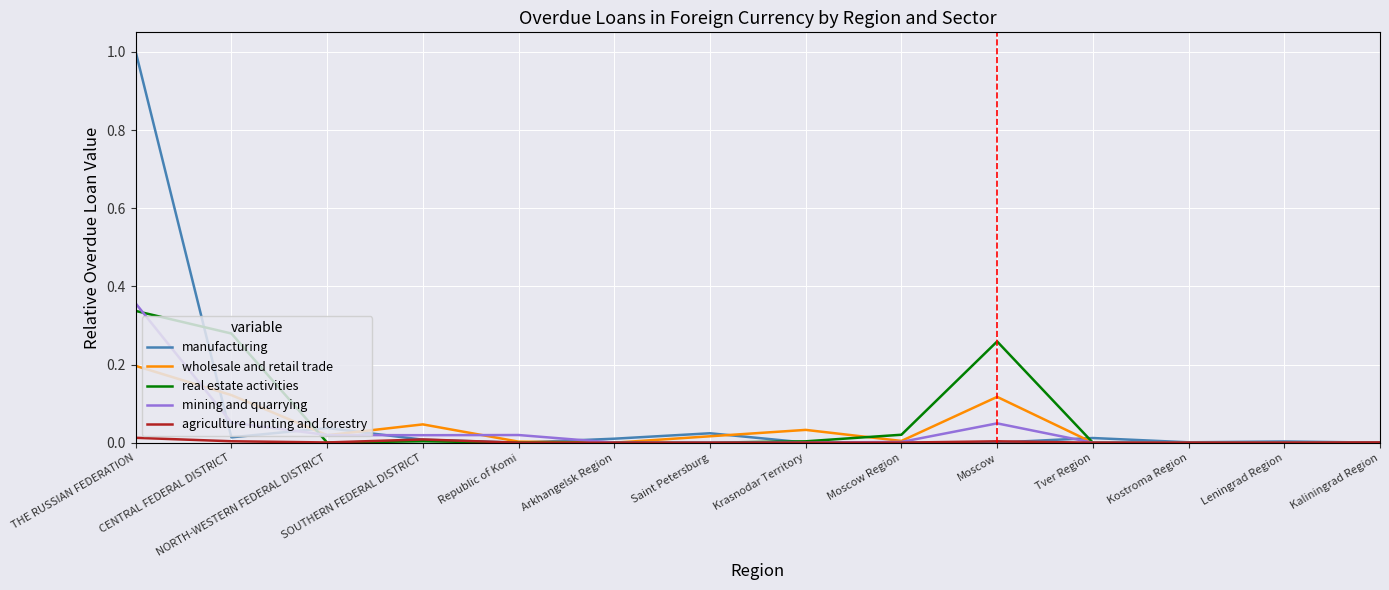

Which series has the largest range (max minus min)?

manufacturing